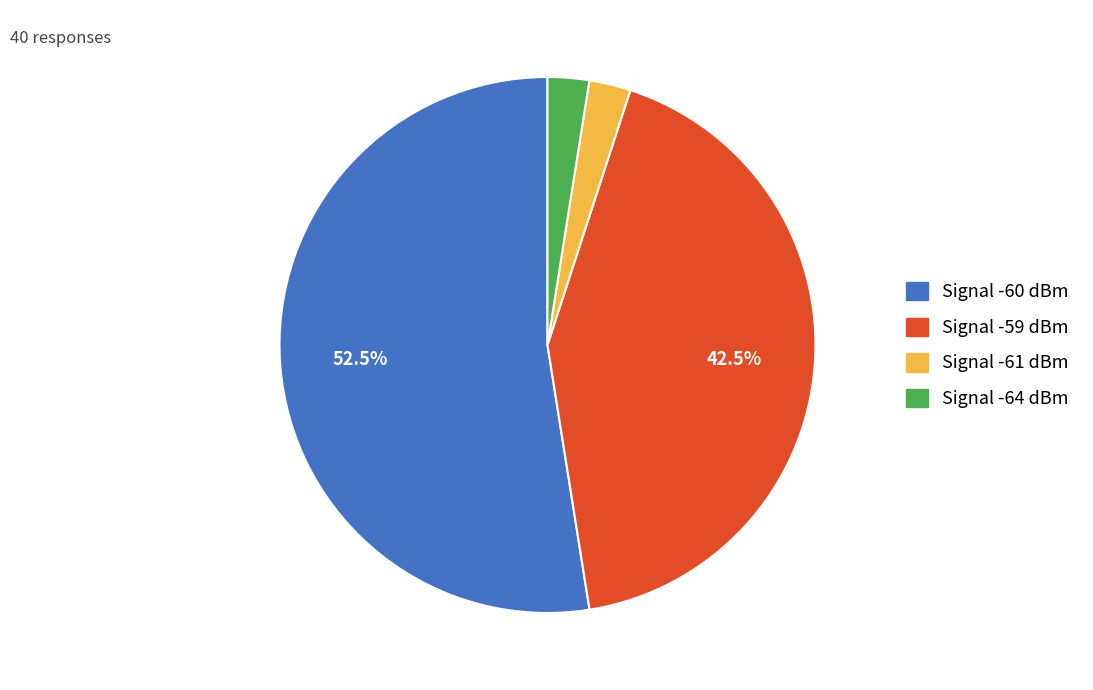

Is there any slice that represents more than half of the pie?

Yes